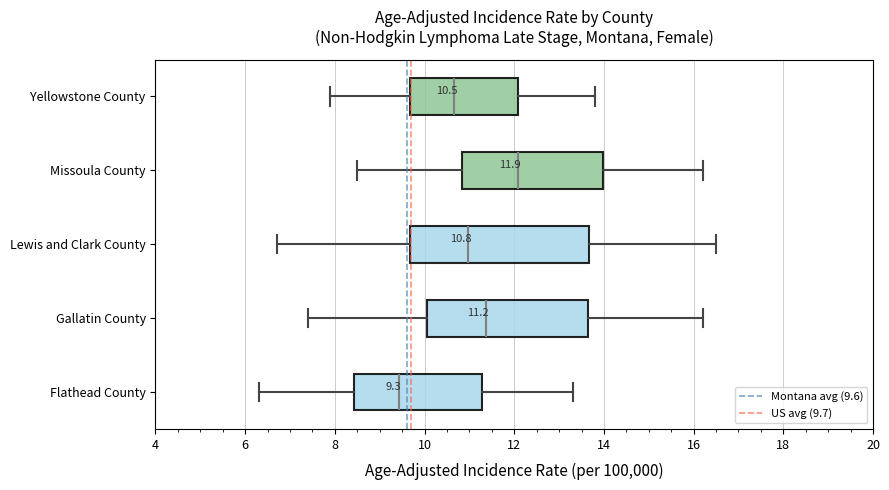

Comparing the boxes themselves (not the whiskers), which one is the widest?

Lewis and Clark County